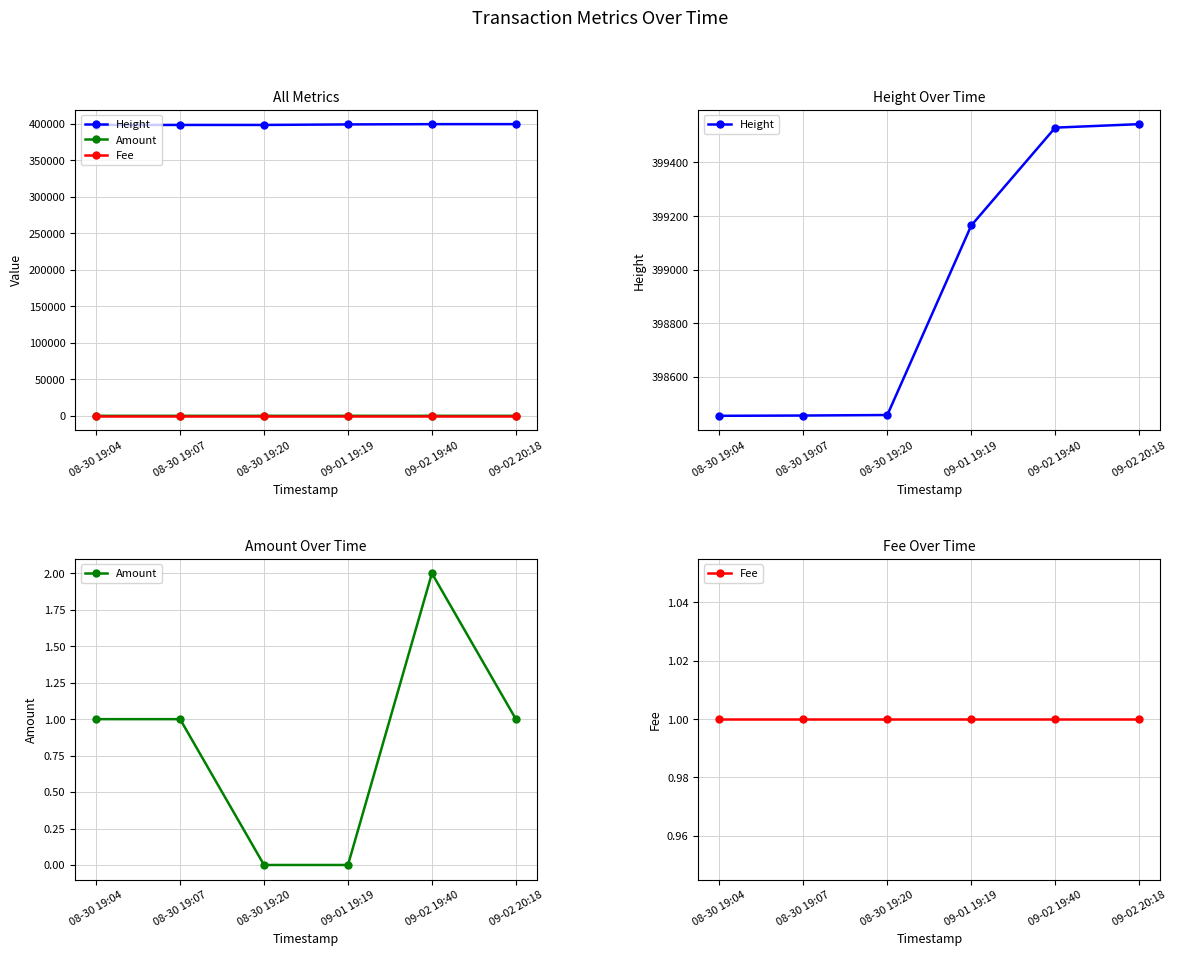

Which series has the largest range (max minus min)?

Height